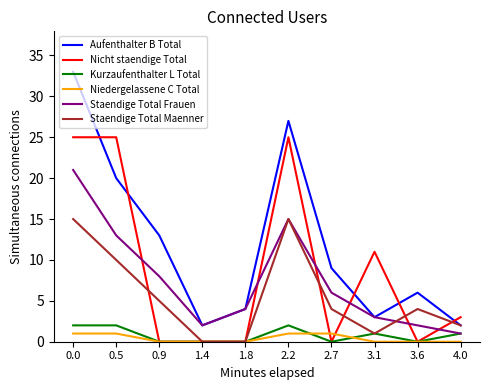

Is it true that Nicht staendige Total equals 5 at 4.0?

False